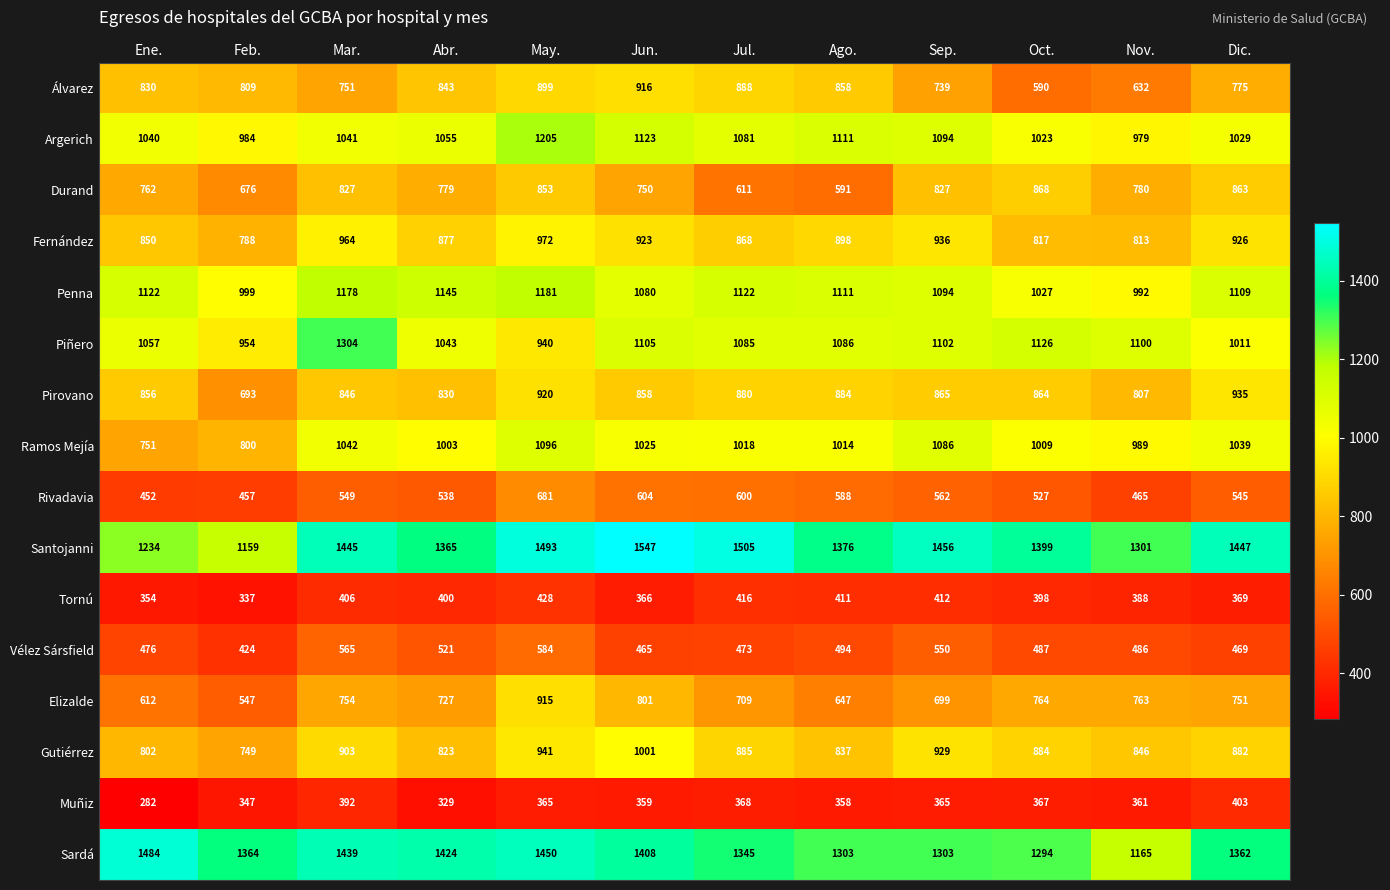

List the labels in order of Gutiérrez value, smallest first.

Feb., Ene., Abr., Ago., Nov., Dic., Oct., Jul., Mar., Sep., May., Jun.